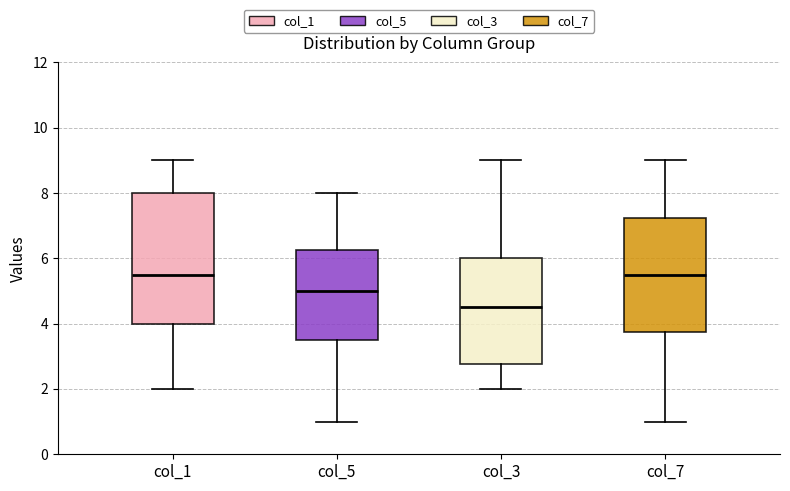

Which box's median line is the lowest?

col_3